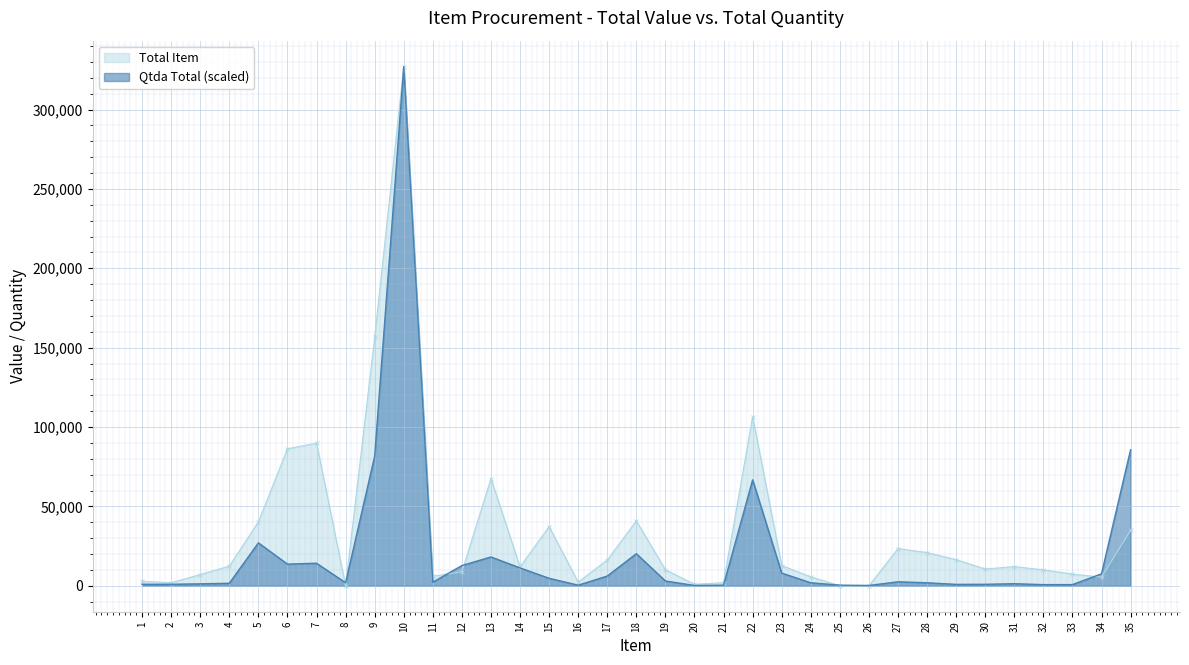

How many data points does each series have?

35